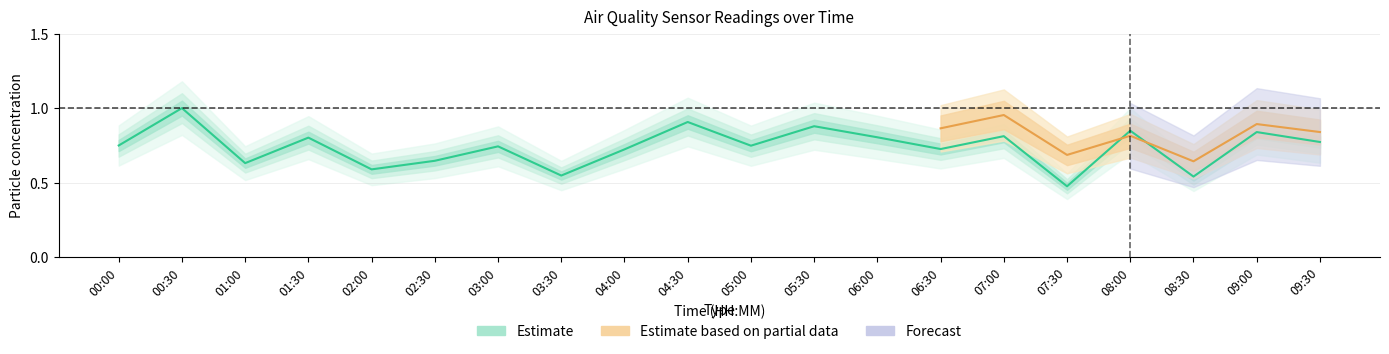

What is the approximate value at 04:30?

0.9